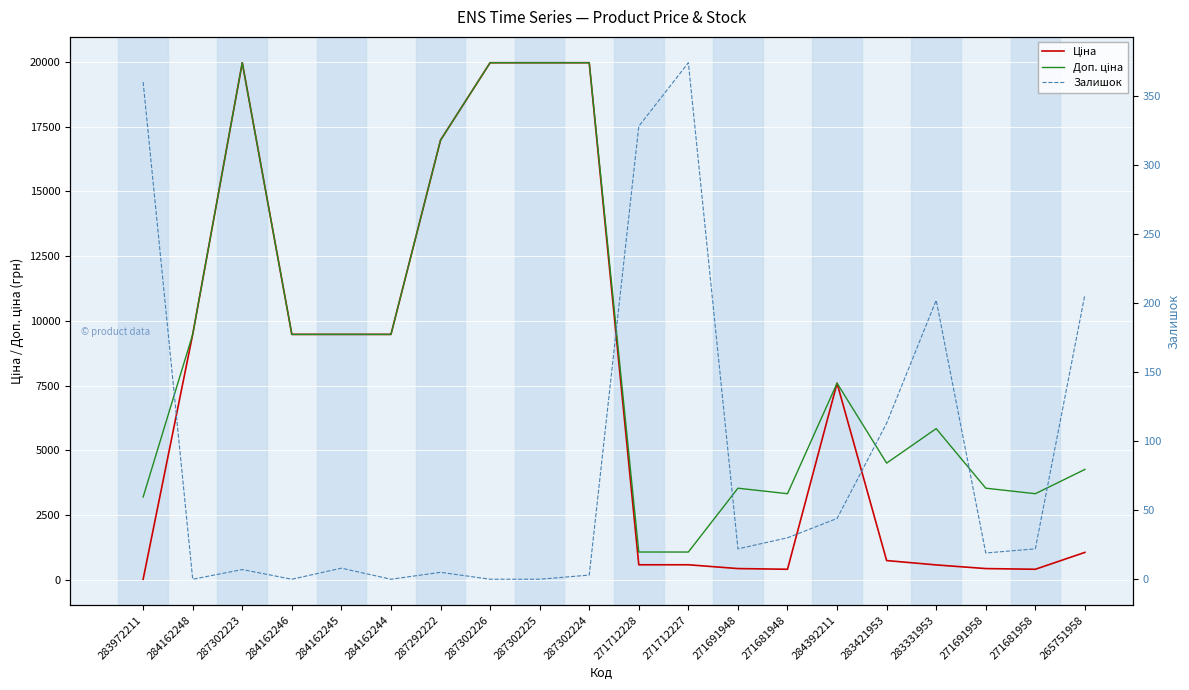

What is the greatest value displayed?

19964.2